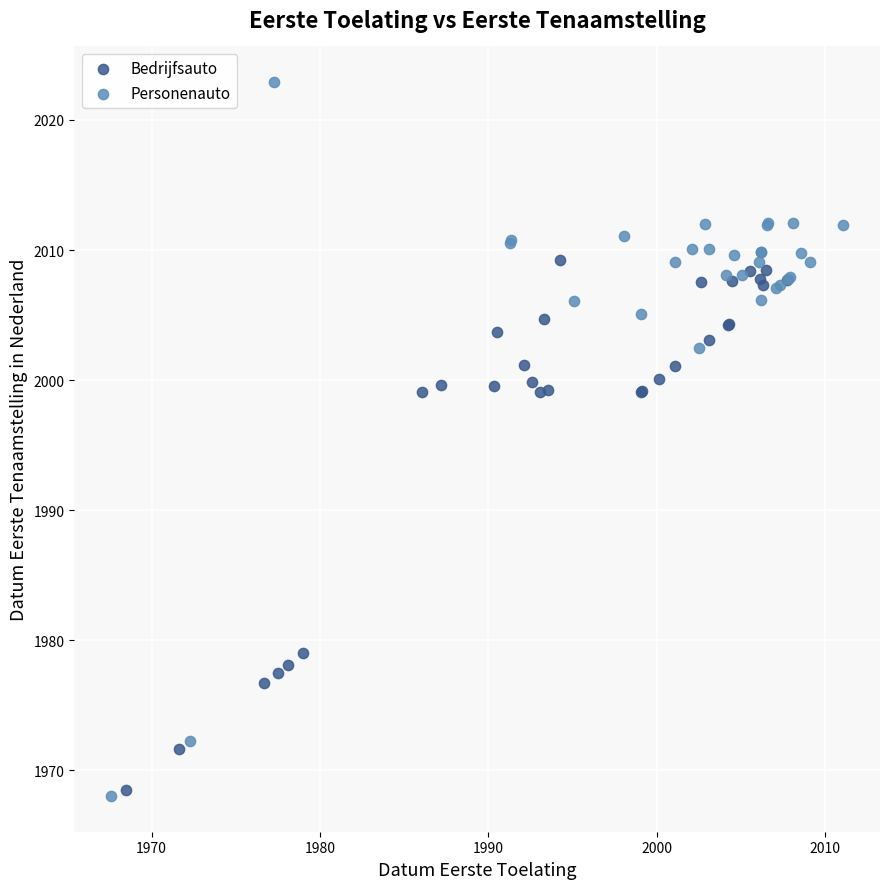

Which series has the largest Y range (max minus min)?

Personenauto